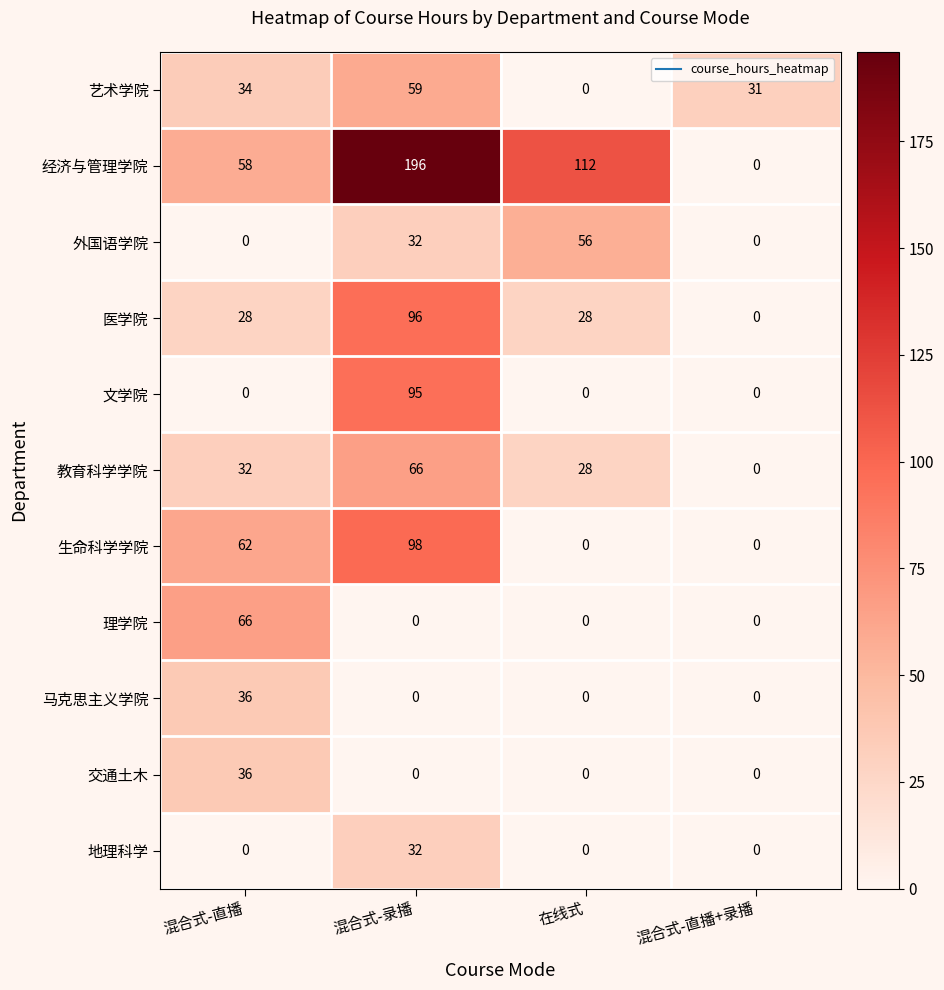

What is the greatest value displayed?

196